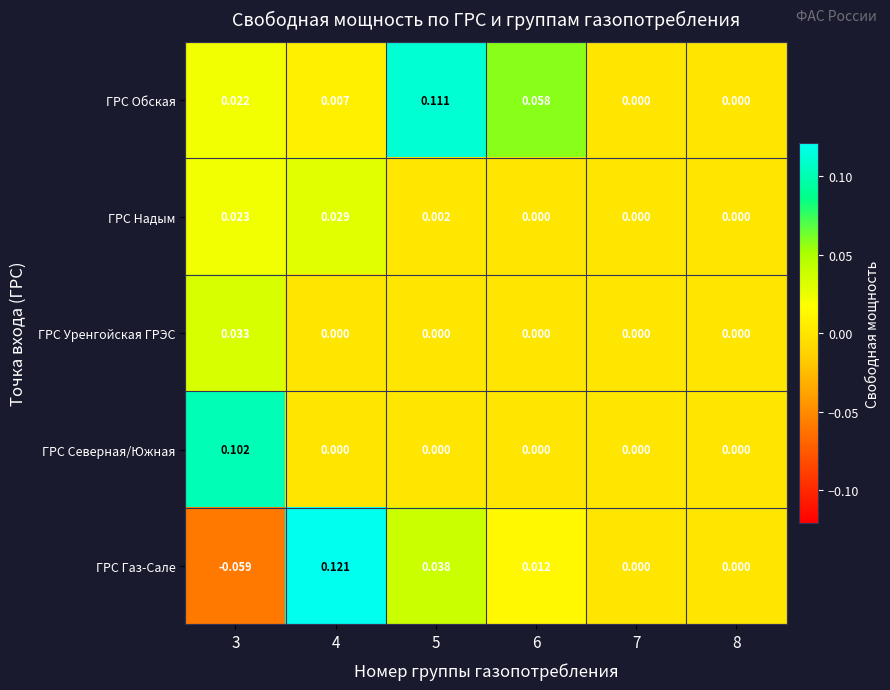

Rank the series by their maximum value, from lowest to highest.

ГРС Надым, ГРС Уренгойская ГРЭС, ГРС Северная/Южная, ГРС Обская, ГРС Газ-Сале